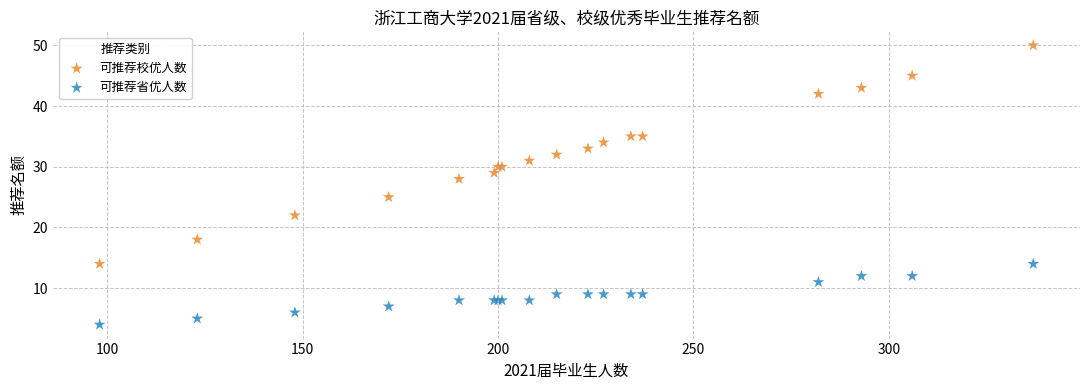

What are all the series names shown in the legend?

可推荐校优人数, 可推荐省优人数